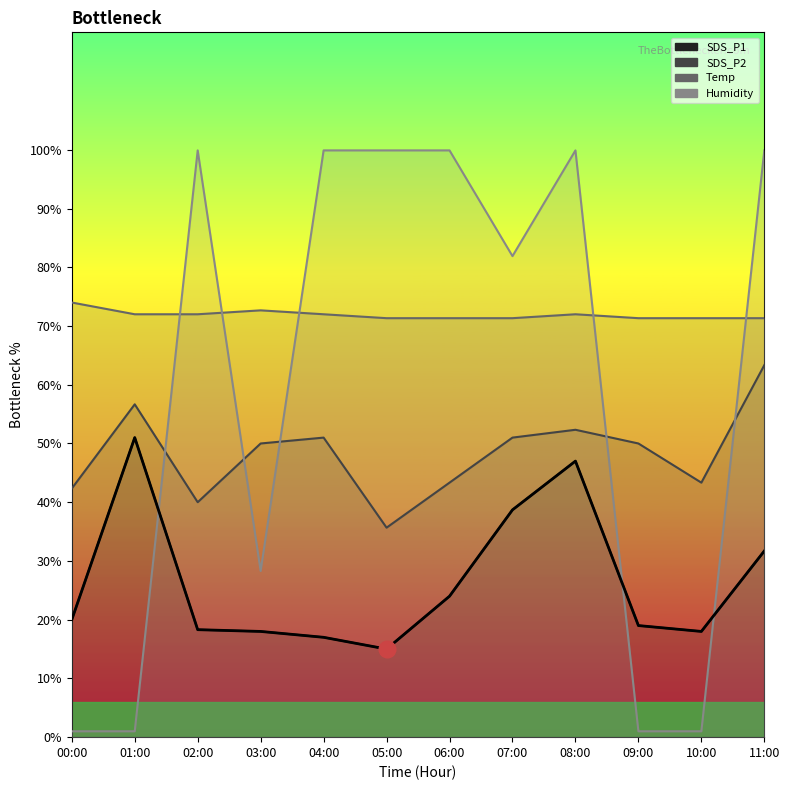

Does the chart display data point markers on the line(s)?

No